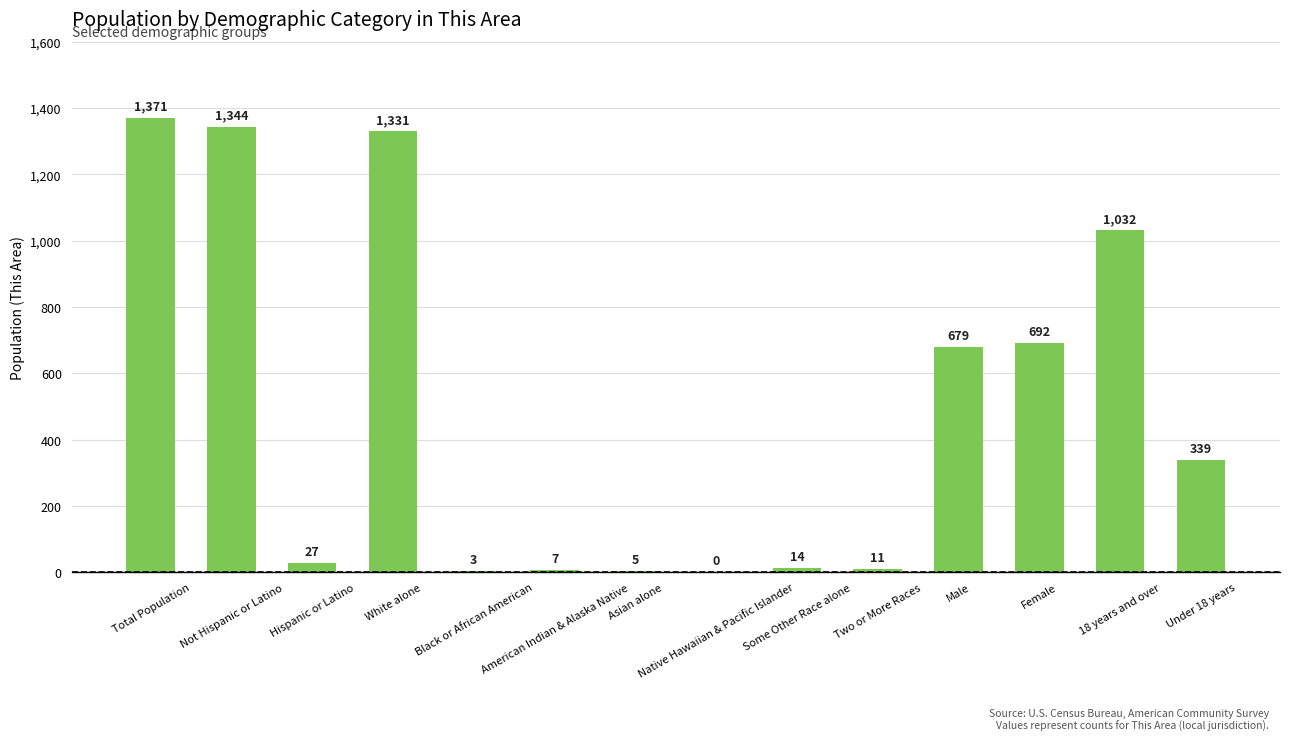

How many positive values are there?

13